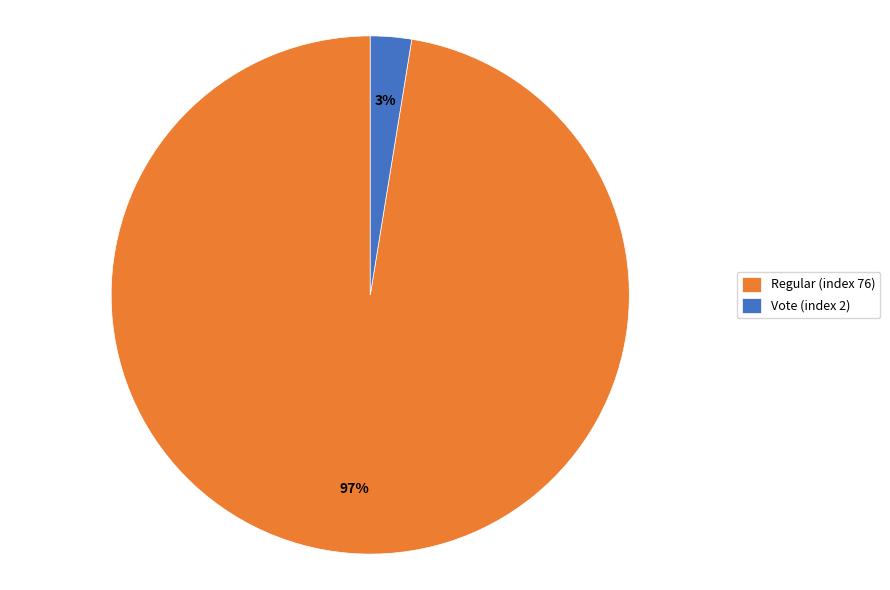

Count the number of slices in the pie.

2